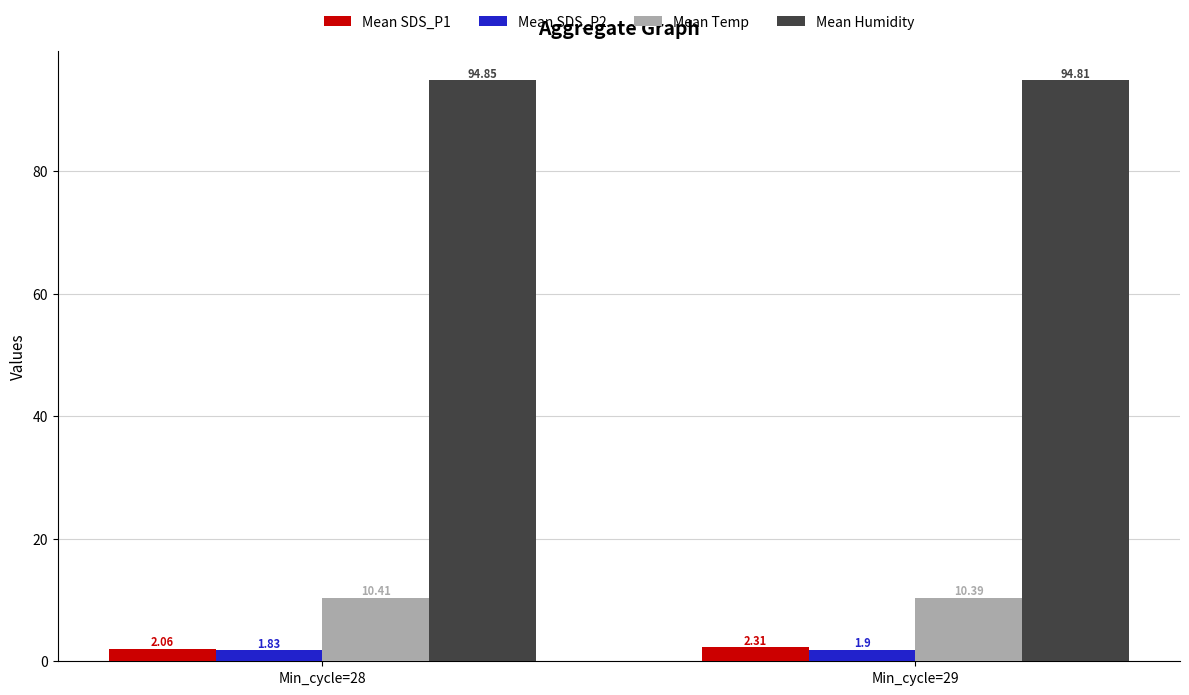

What is the sum of all Mean SDS_P1 values?

4.4